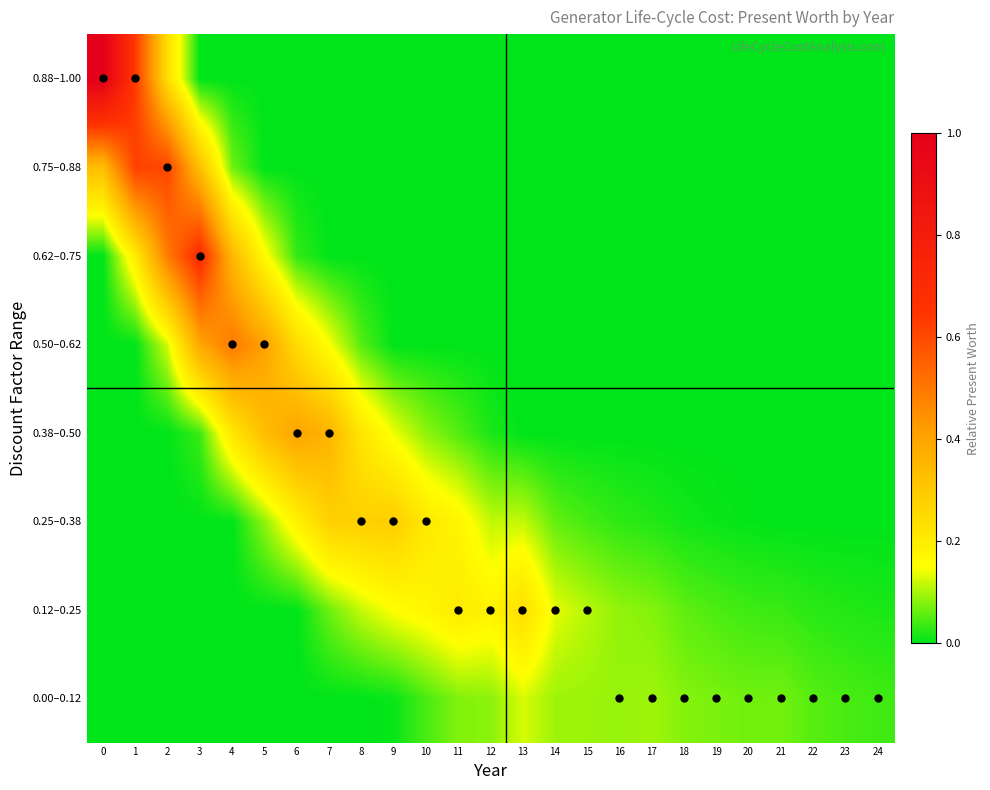

How many data points does each series have?

25